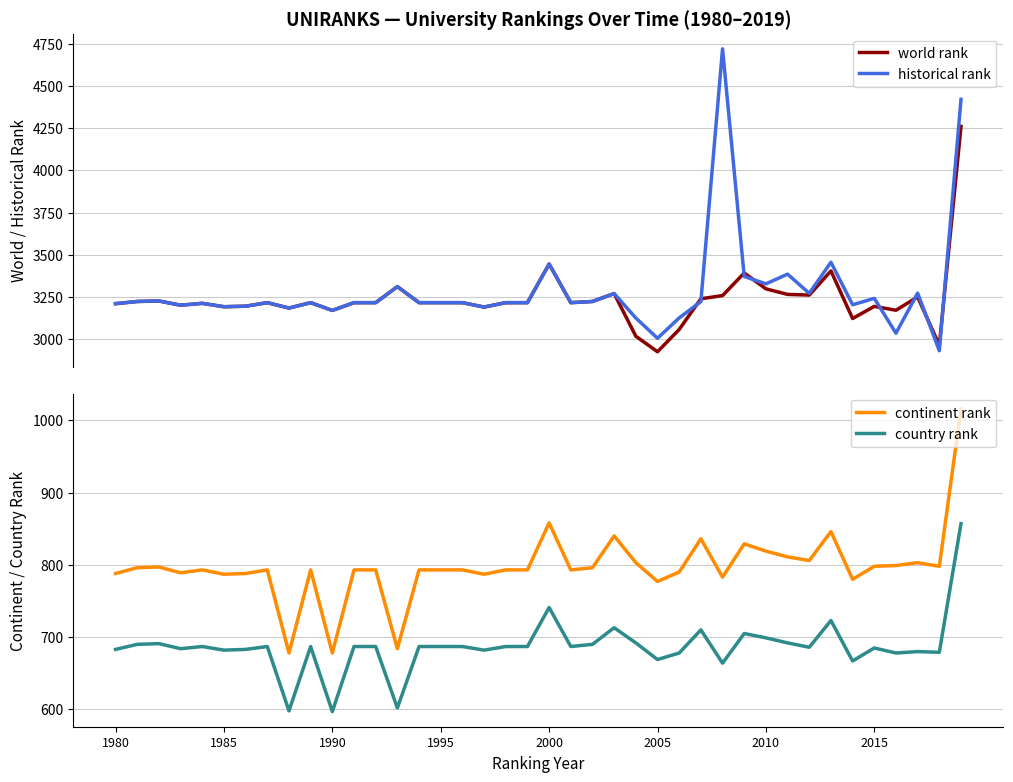

What is the lowest value of the historical rank series?

2931.0